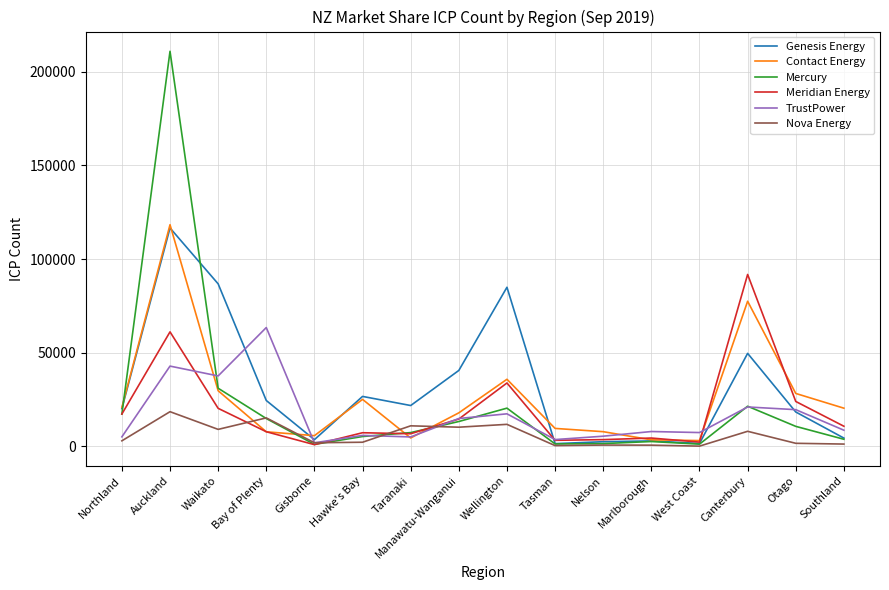

Which category has the highest value in the Meridian Energy series?

Canterbury